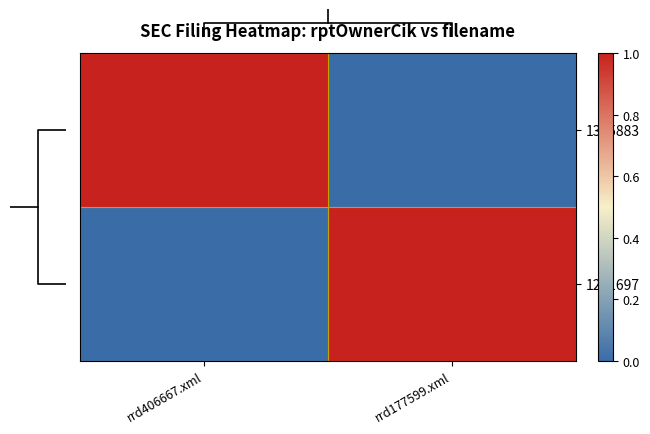

What is the maximum value shown in the chart?

1